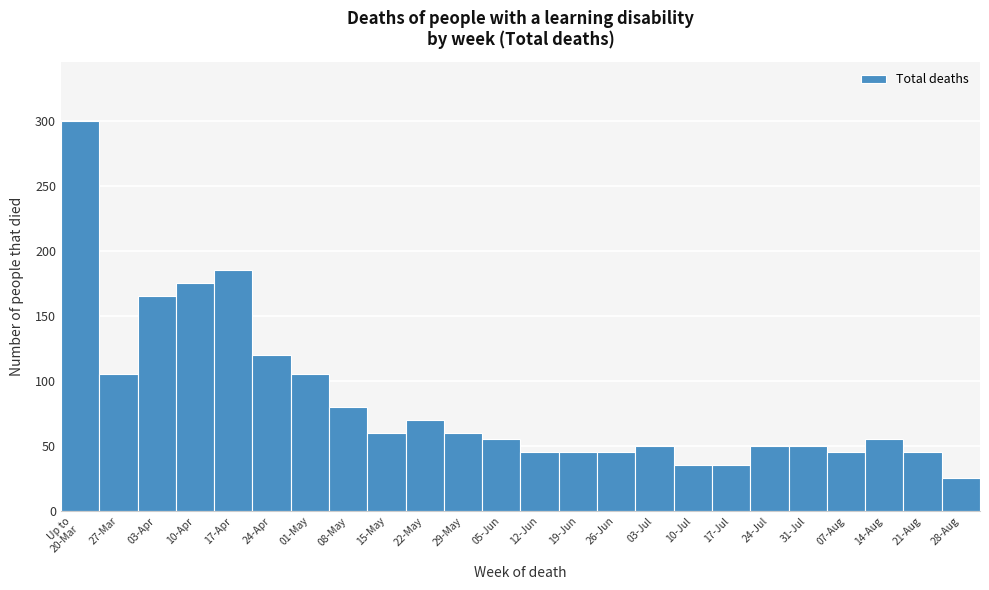

Reading right to left, what are all the values shown in this chart?

25	45	55	45	50	50	35	35	50	45	45	45	55	60	70	60	80	105	120	185	175	165	105	300